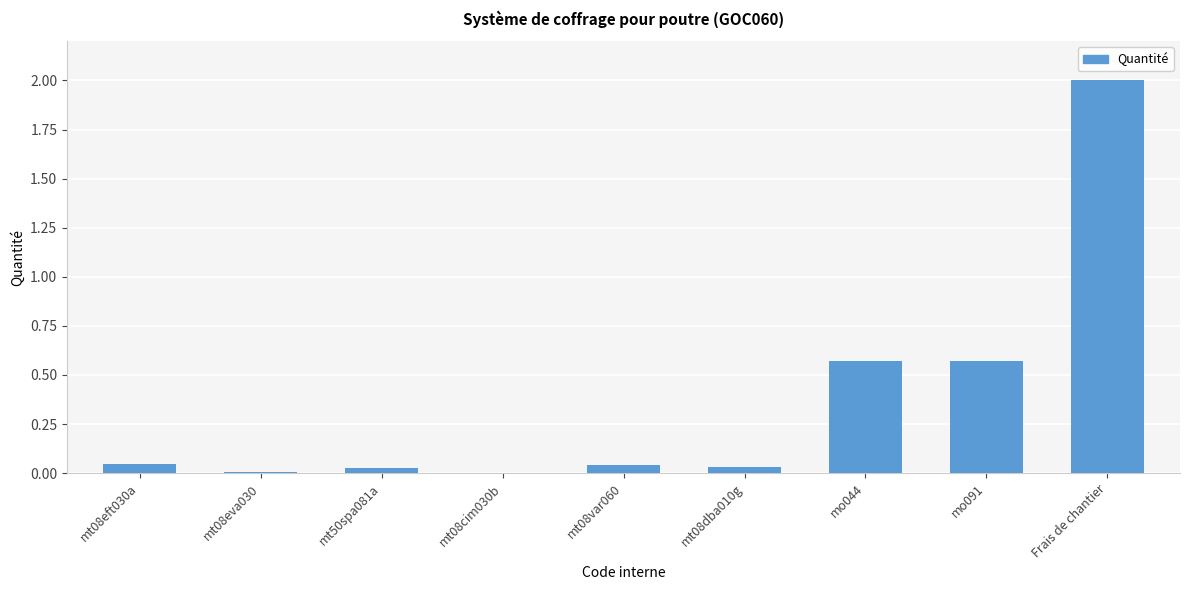

The chart shows a value of 0.0 at mt08var060. True or false?

True